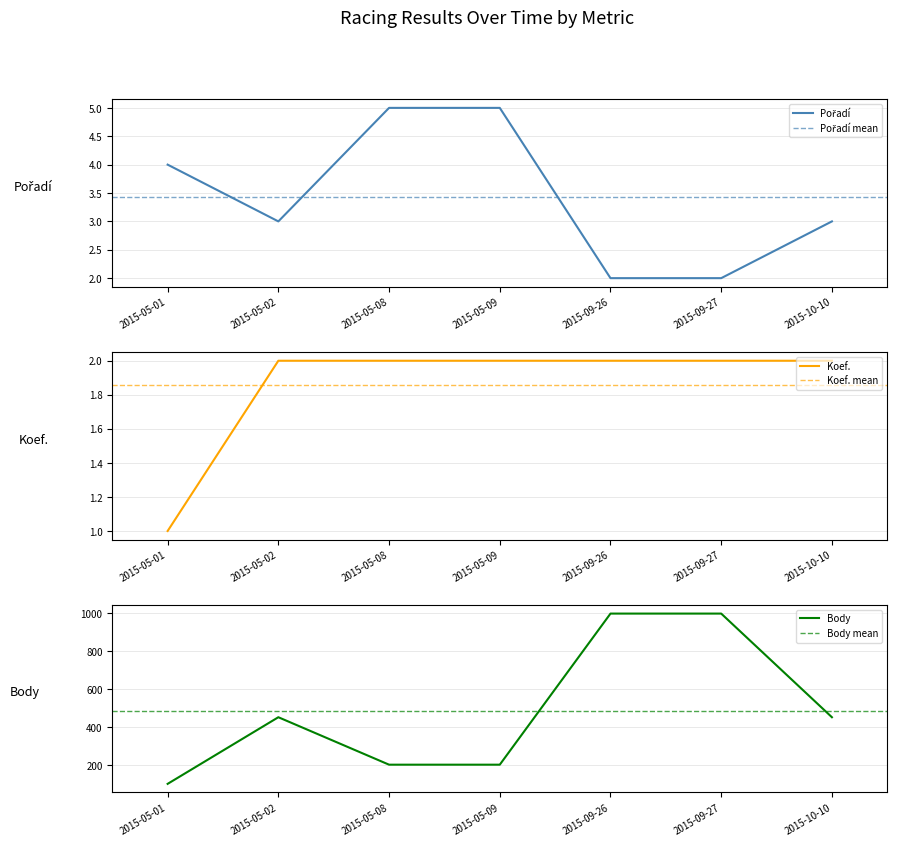

The Pořadí series shows 3 at 2015-09-26. True or false?

False